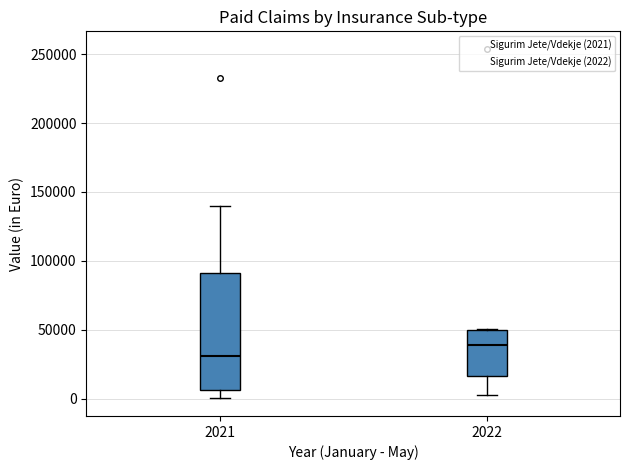

Where does the lower whisker of the box at x = 2022 end on the y-axis? The values are not printed on the chart, so give them approximately, as read against the axis.

0